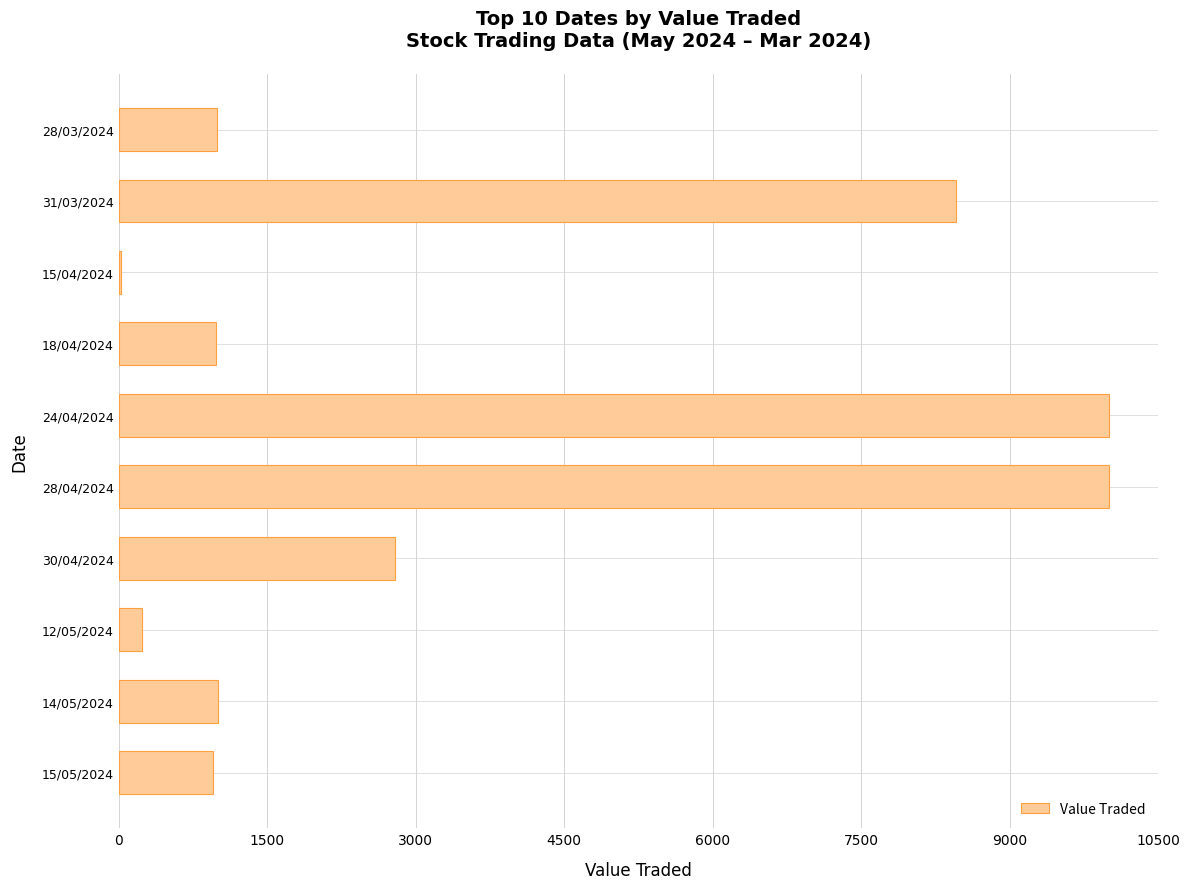

The value at 28/03/2024 is 1587. True or false?

False